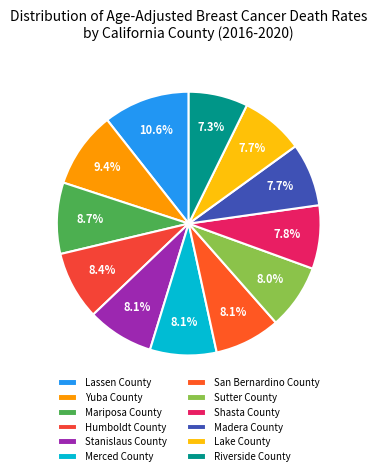

How many segments does this pie chart have?

12